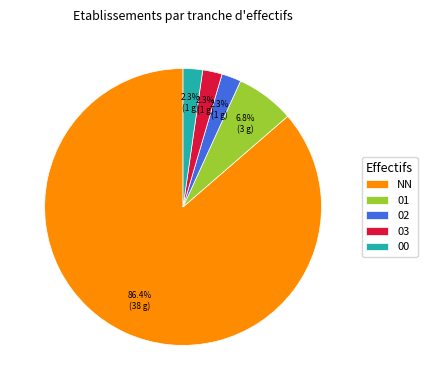

Which category has the biggest portion of the pie?

NN